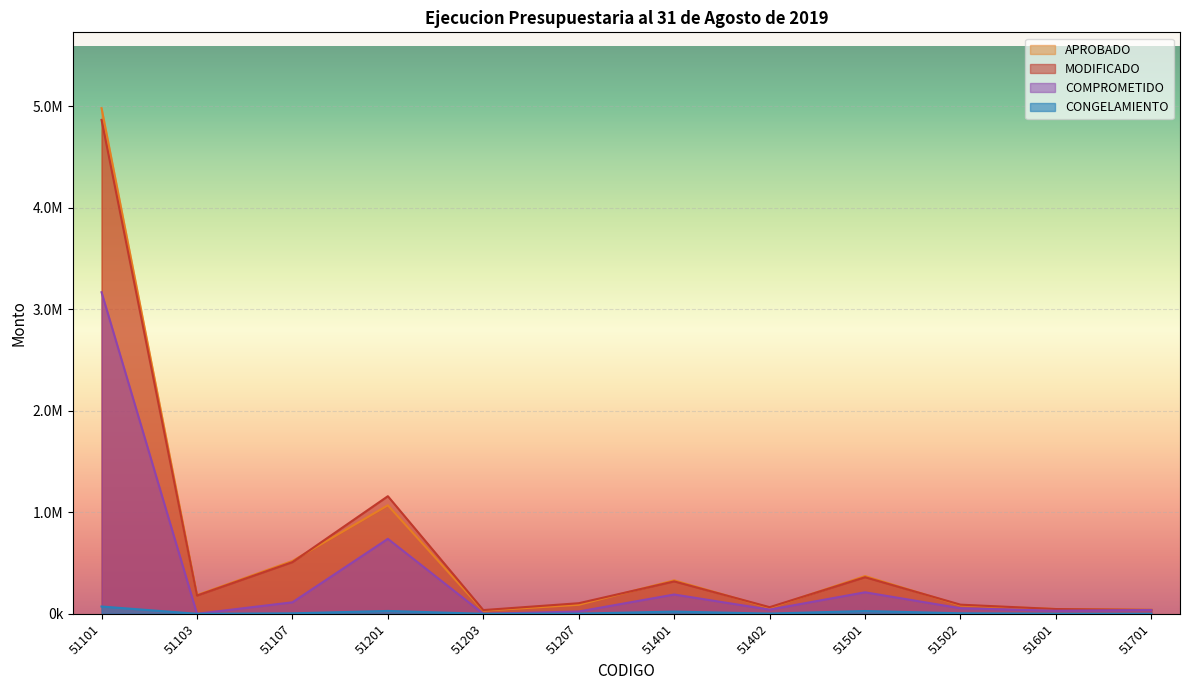

Where does the APROBADO series first go above 184335?

51101